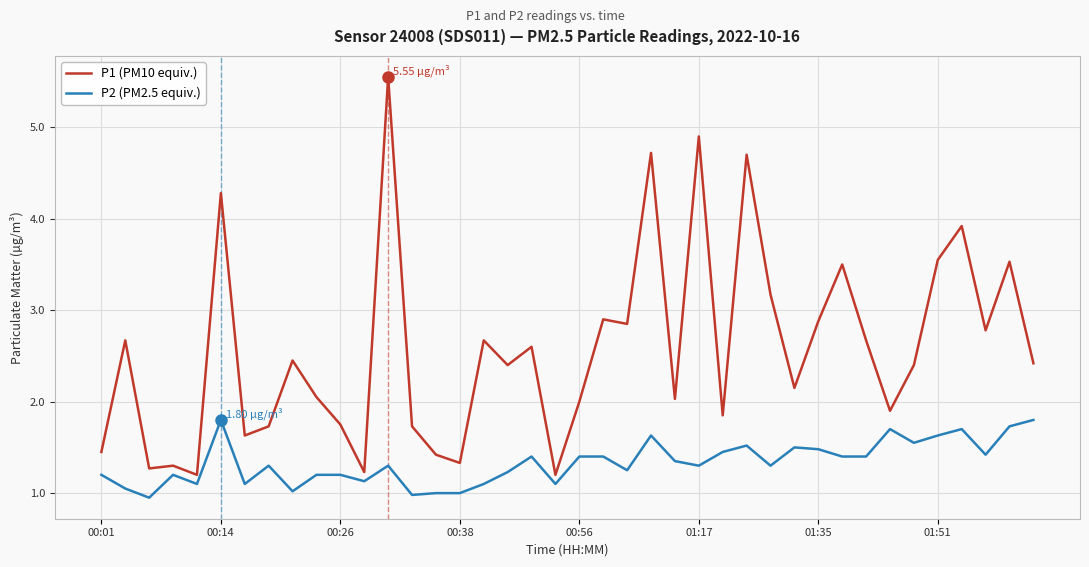

Which series has the largest range (max minus min)?

P1 (PM10 equiv.)